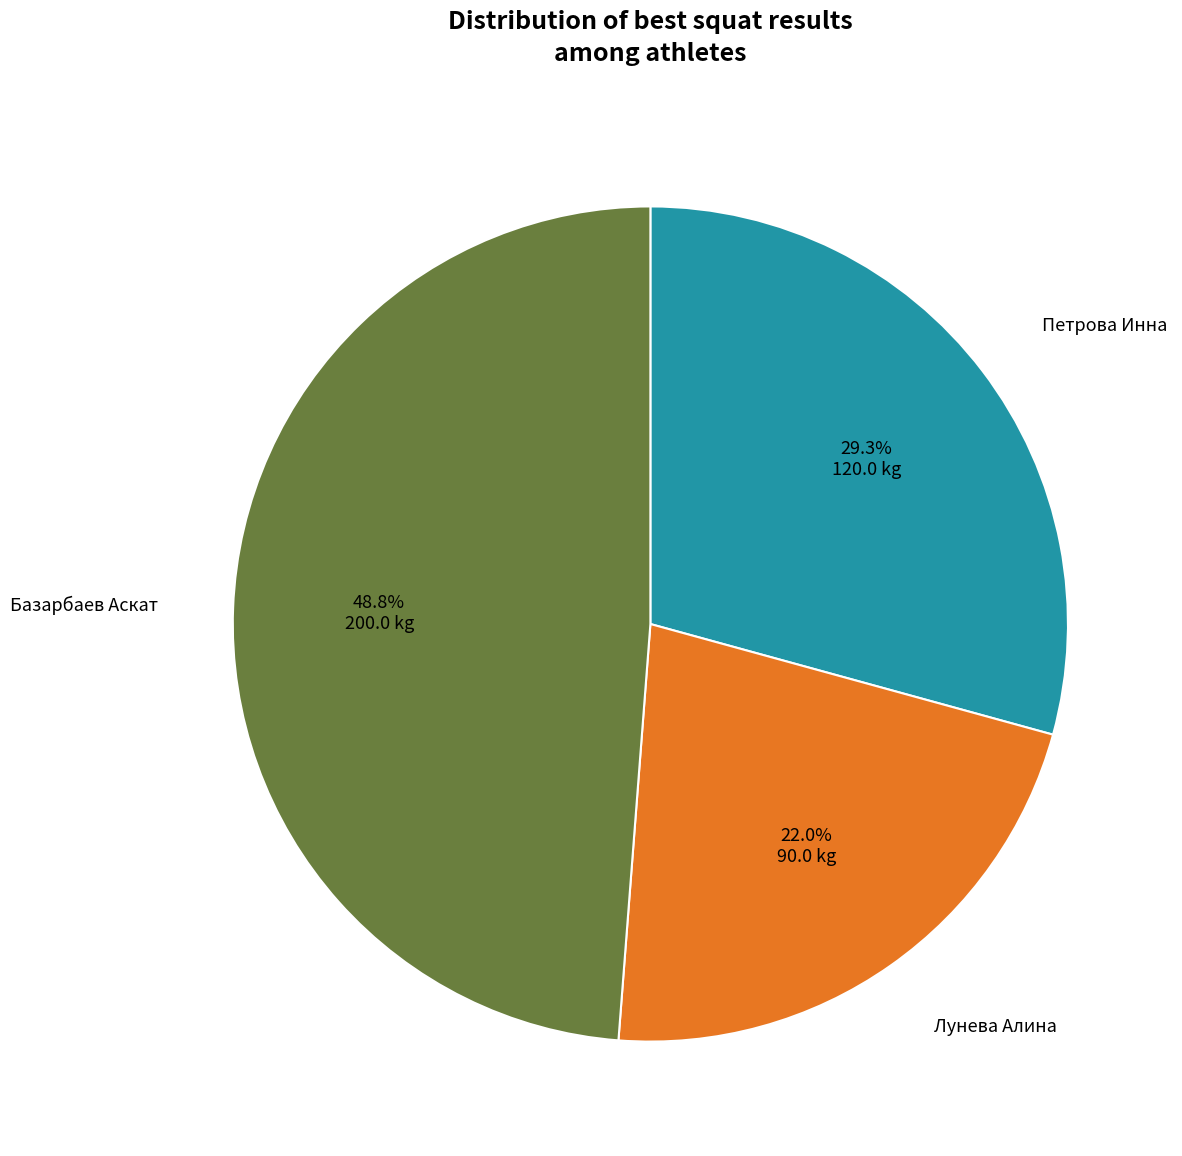

To the nearest percent, what is the difference between the Лунева Алина and Базарбаев Аскат slice percentages?

27%